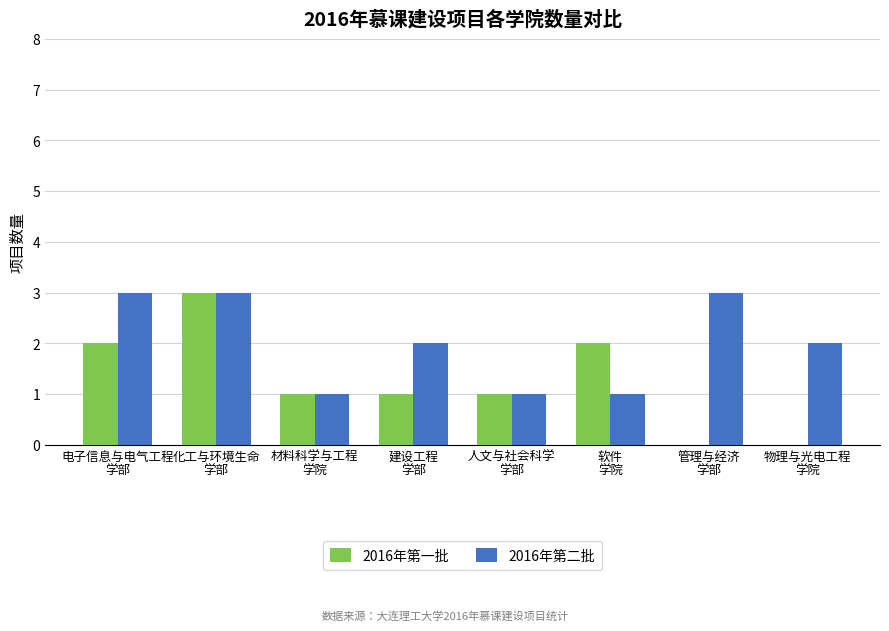

What is the highest value of the 2016年第一批 series?

3